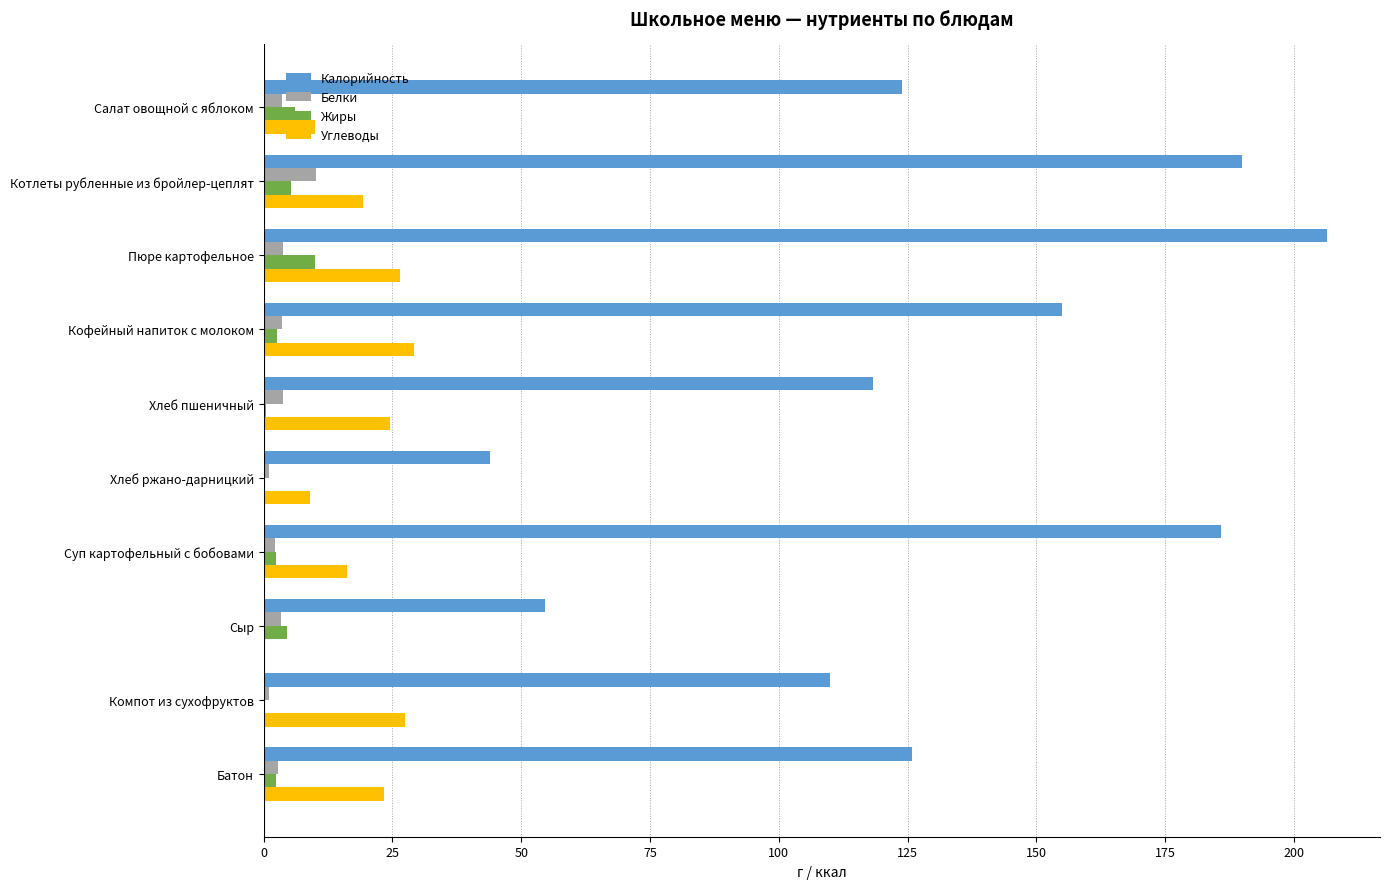

Is it true that Углеводы equals 9.9 at Салат овощной с яблоком?

True